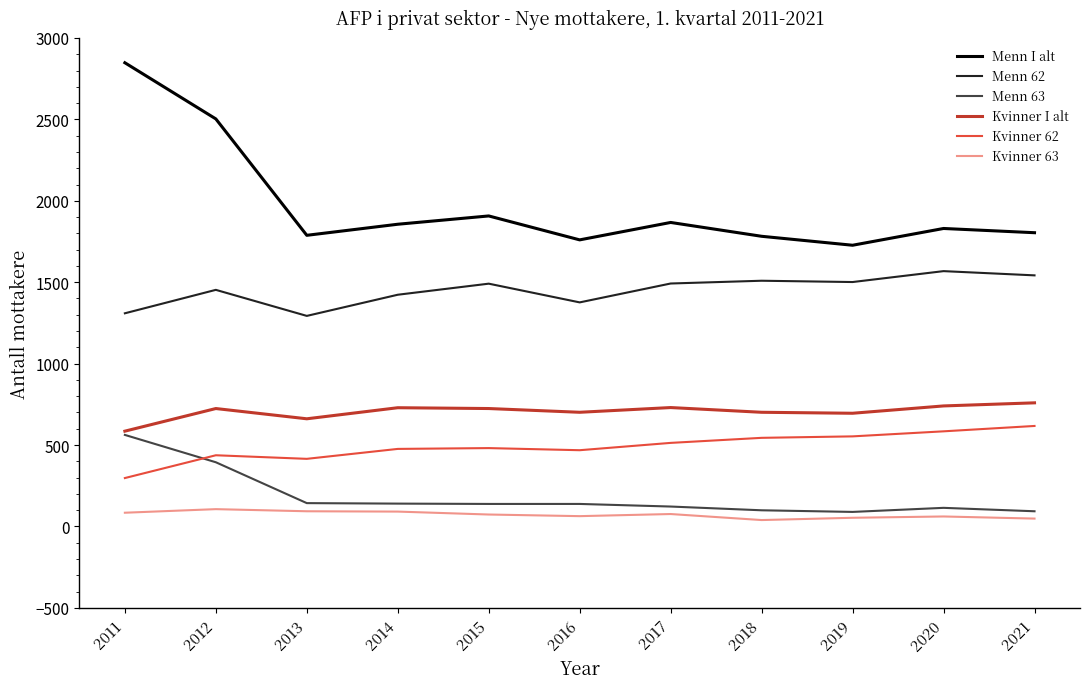

Count the number of categories in the chart.

11